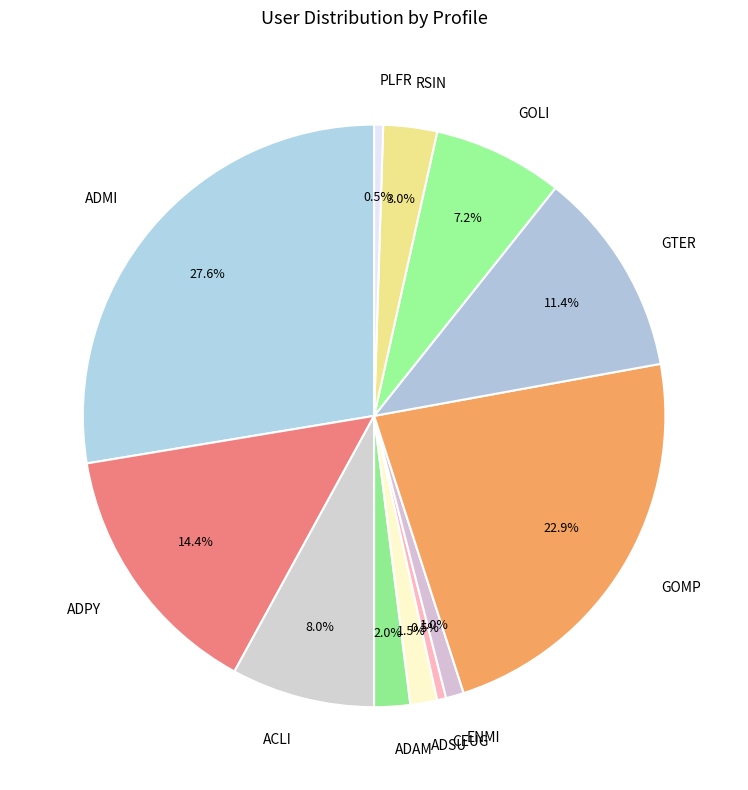

Which slice is the largest?

ADMI